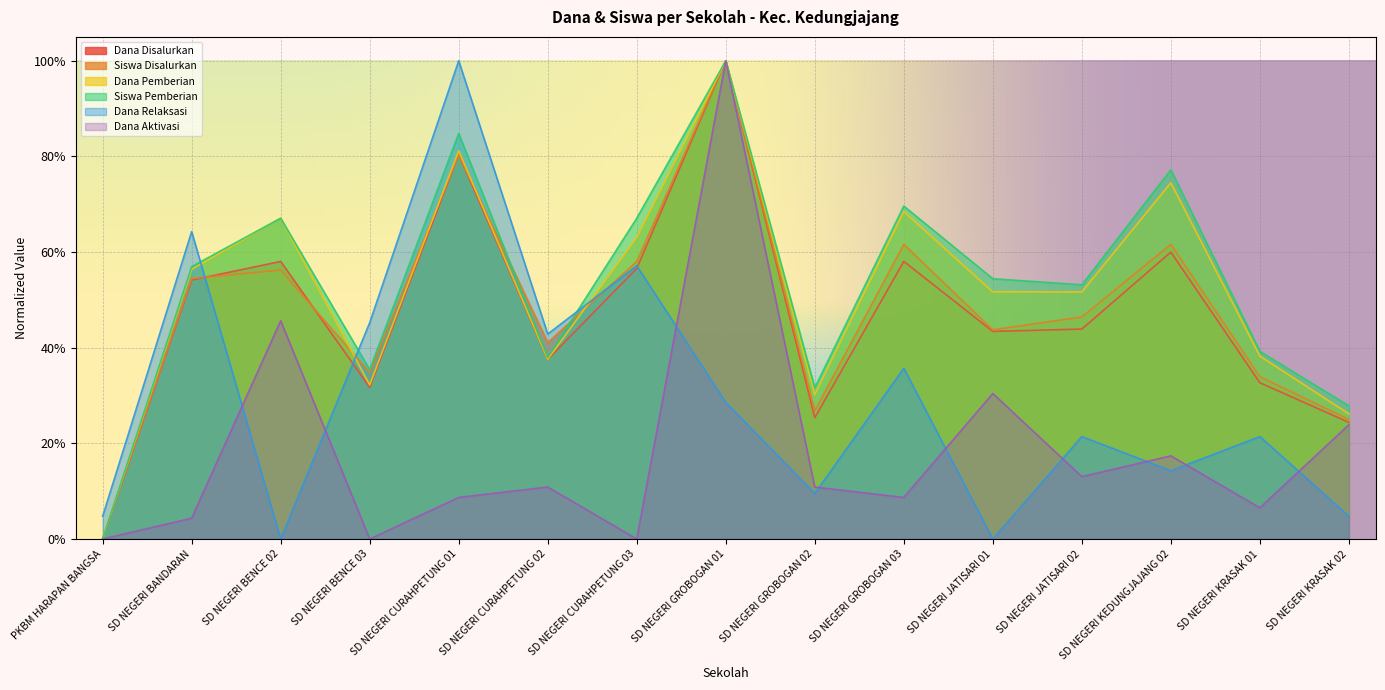

Is it true that Siswa Pemberian equals 0.5 at SD NEGERI JATISARI 02?

True